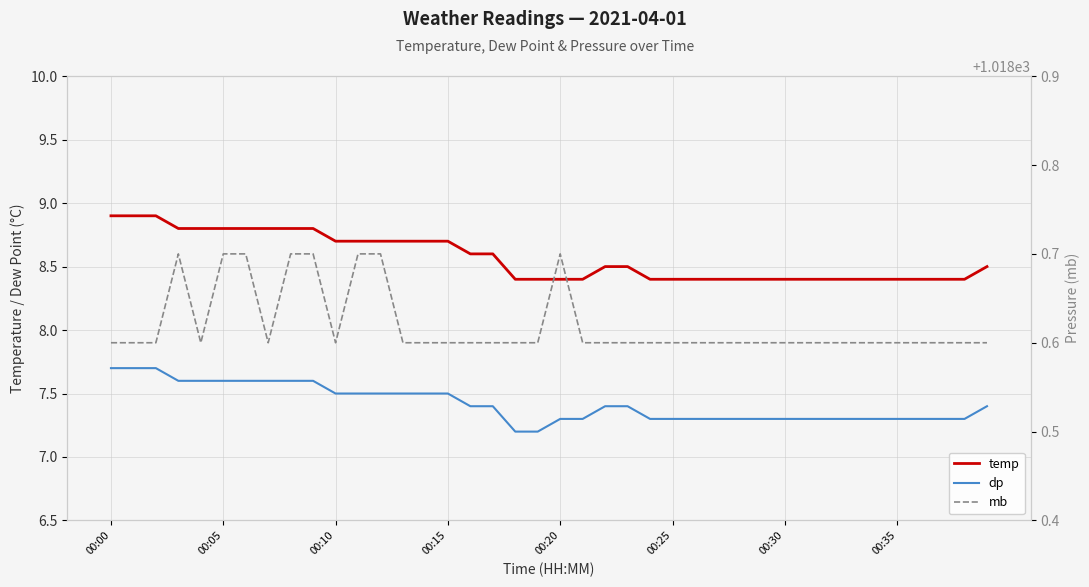

True or false: temp and mb cross at least once.

False